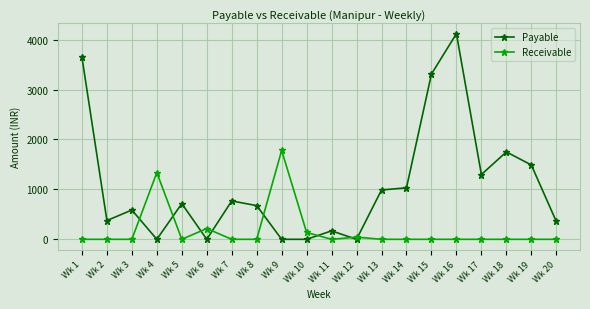

At which category does Payable reach its first local valley?

Wk 2